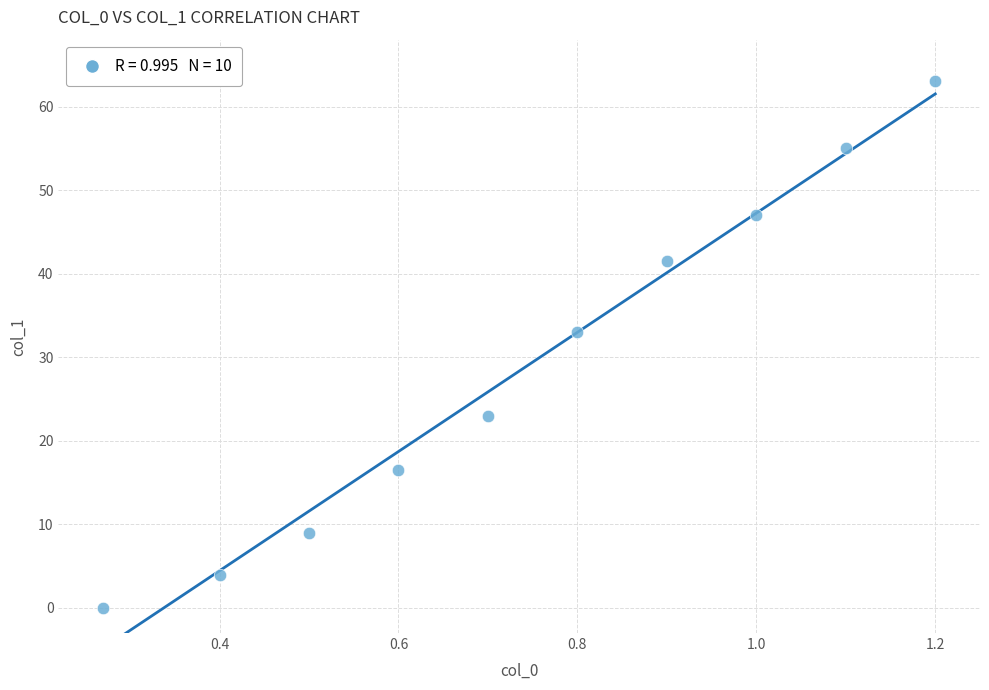

What Y value in the scatter plot is closest to 31?

33.0